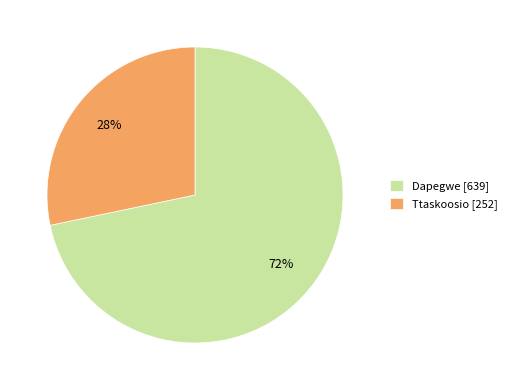

Which category accounts for the majority?

Dapegwe